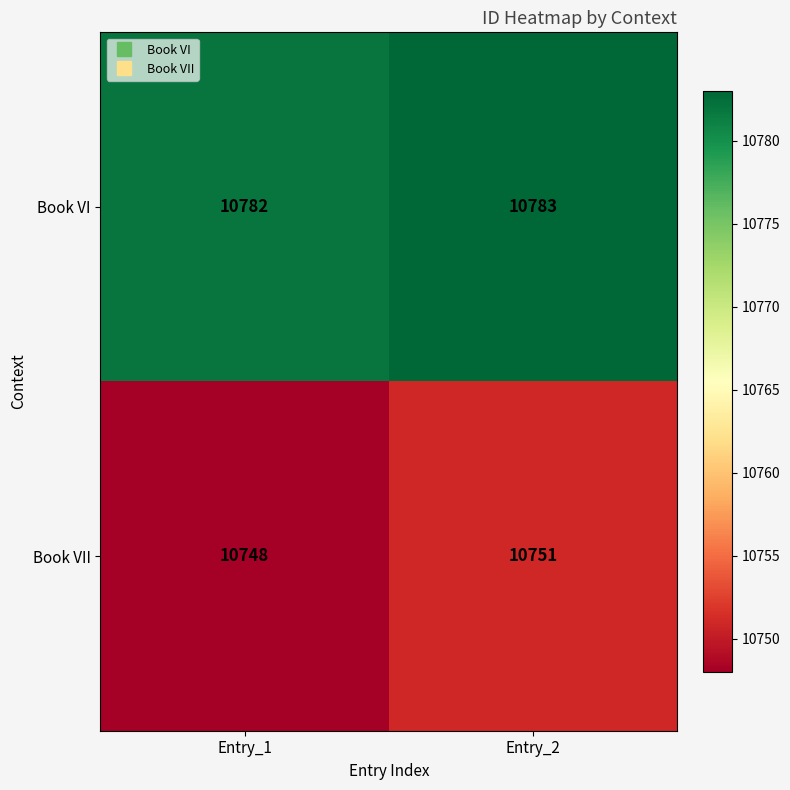

Reading left to right, what are all the values shown in this chart?

Book VI: 10782	10783
Book VII: 10748	10751